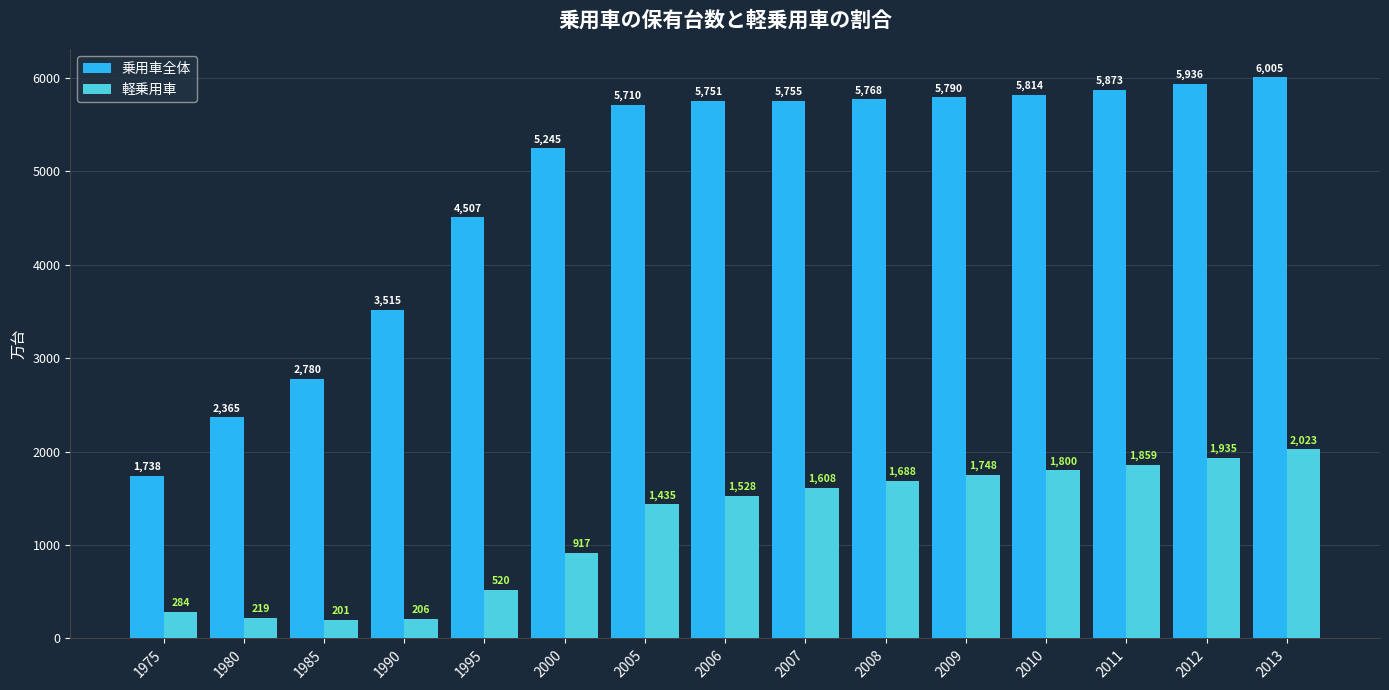

What is the sum of all 軽乗用車 values?

17971